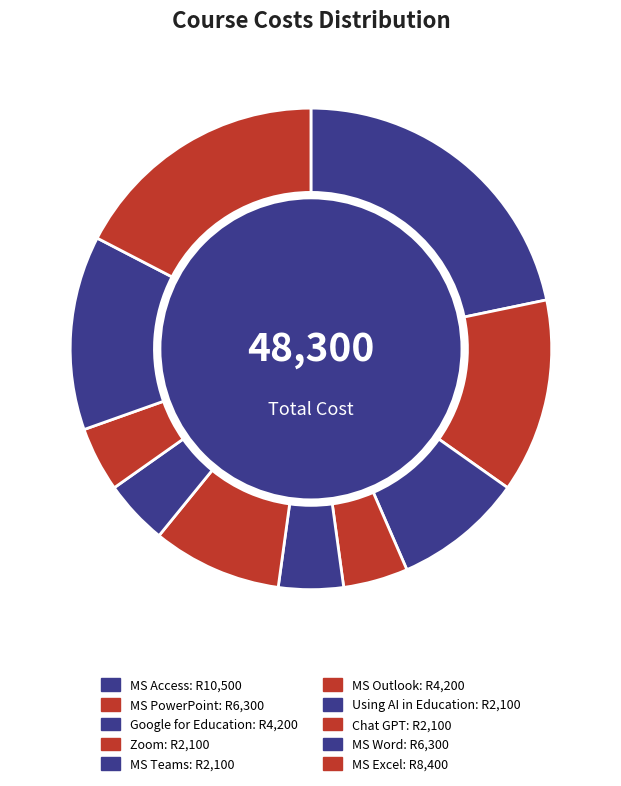

How many slices are in this pie chart?

10